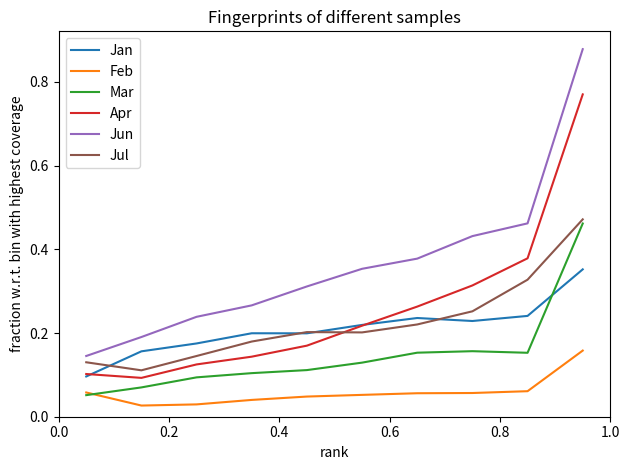

Which series has the widest spread of values?

Jun